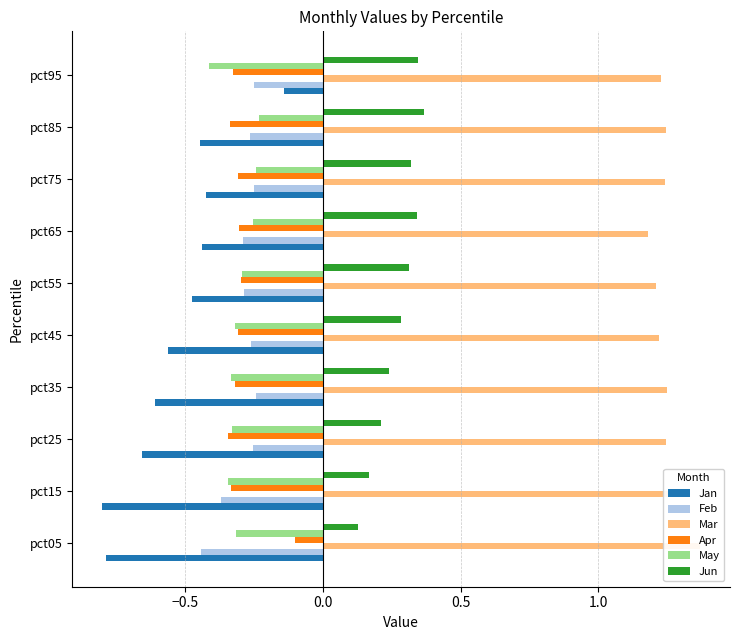

What are all the series names shown in the legend?

Jan, Feb, Mar, Apr, May, Jun